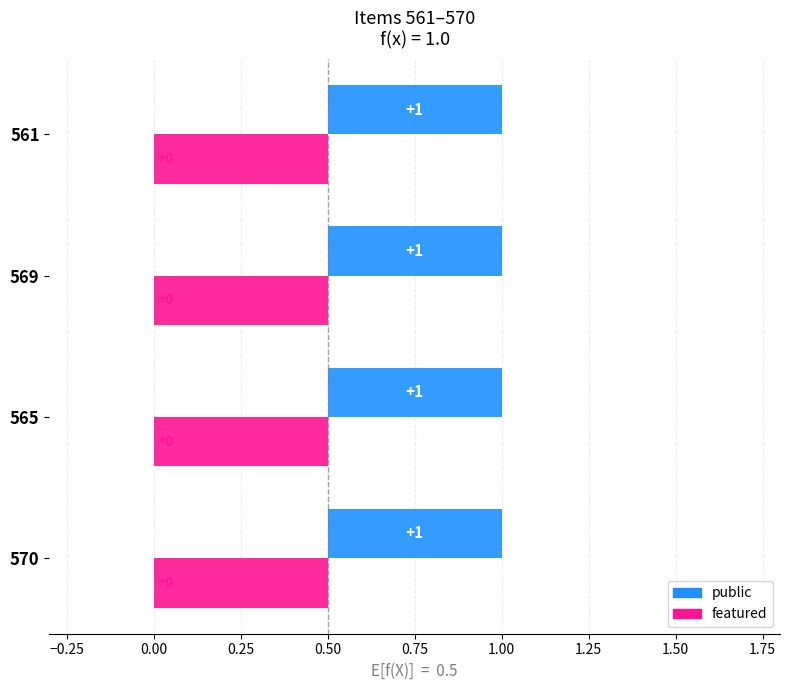

What are all the series names shown in the legend?

public, featured